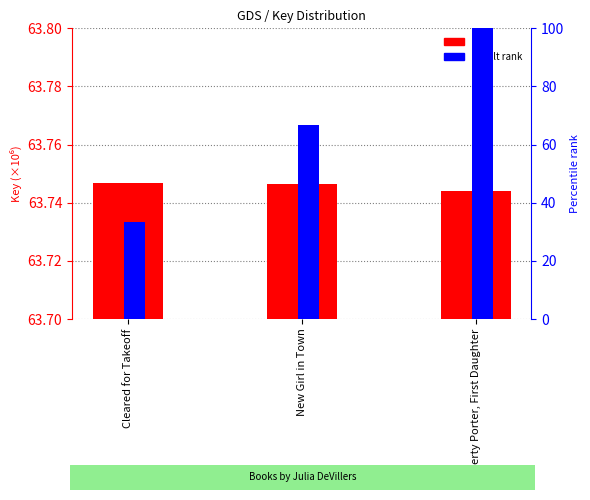

What is the maximum value for Key?

63.7